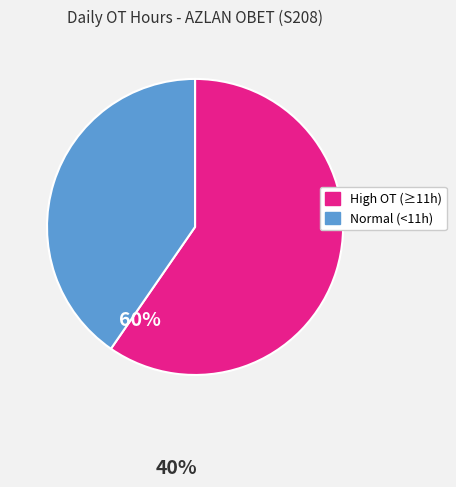

Does any single category account for the majority?

Yes